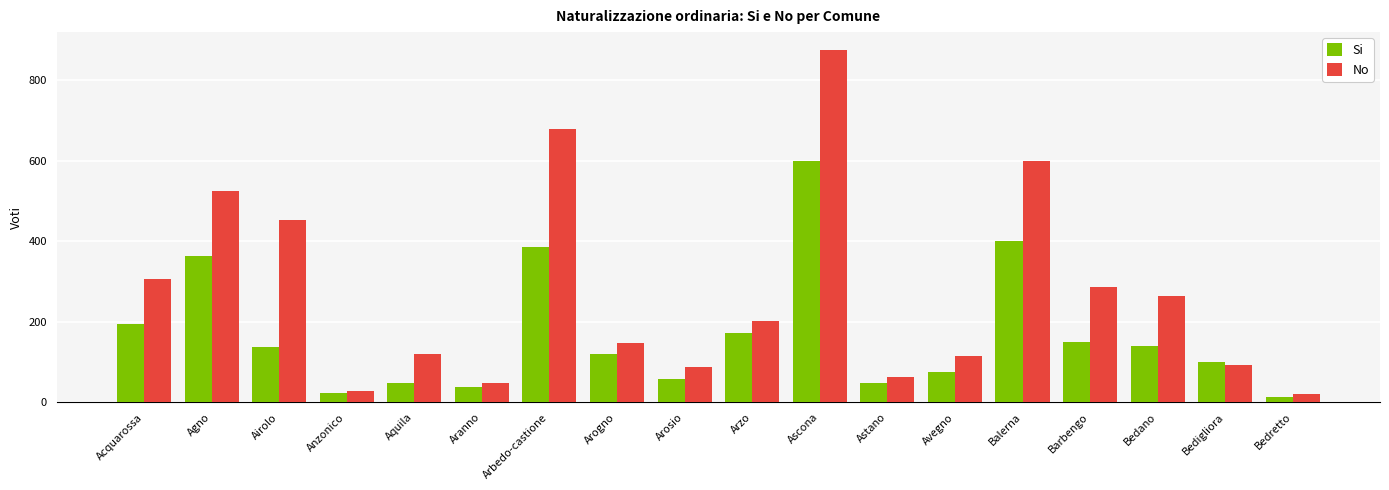

At which category is the sum across all series the highest?

Ascona